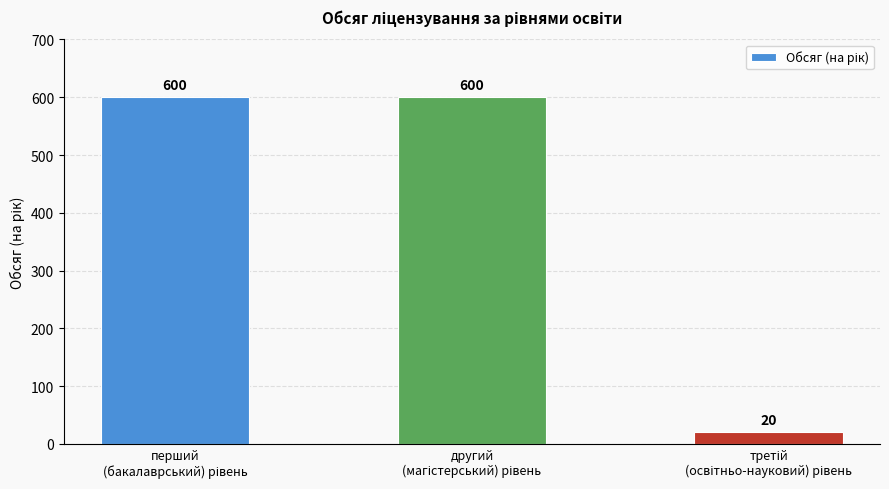

How many bars are there in total?

3